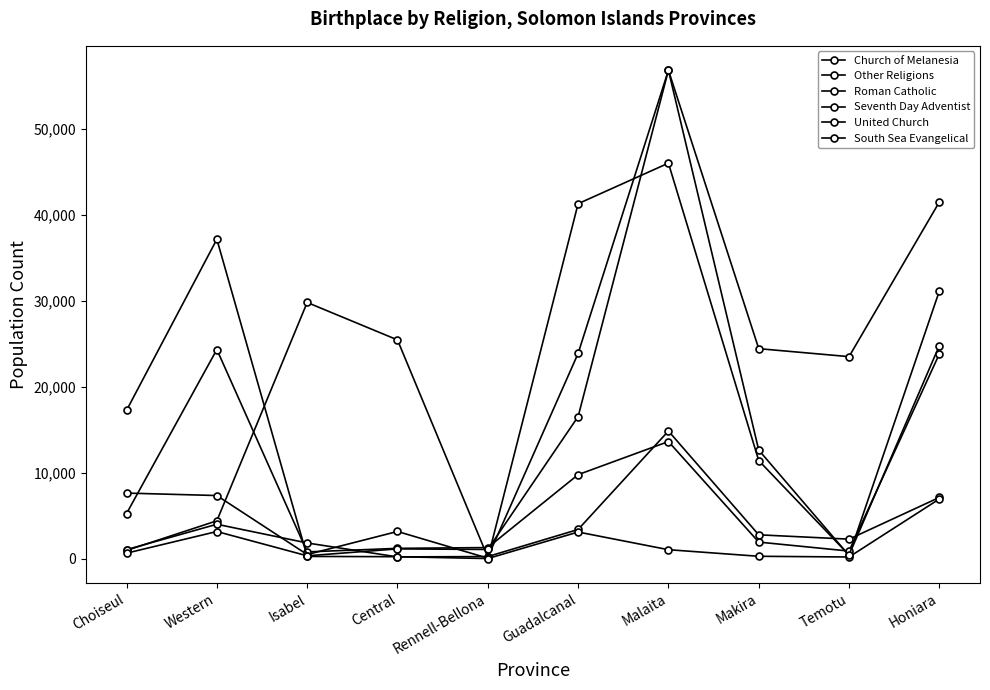

Count the number of data series in this chart.

6